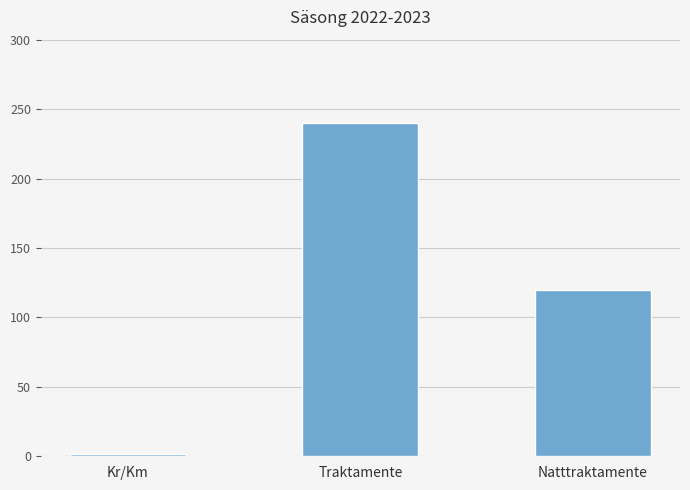

Reading left to right, list all the values displayed in this chart.

Kr/Km=1.9	Traktamente=240.0	Natttraktamente=120.0